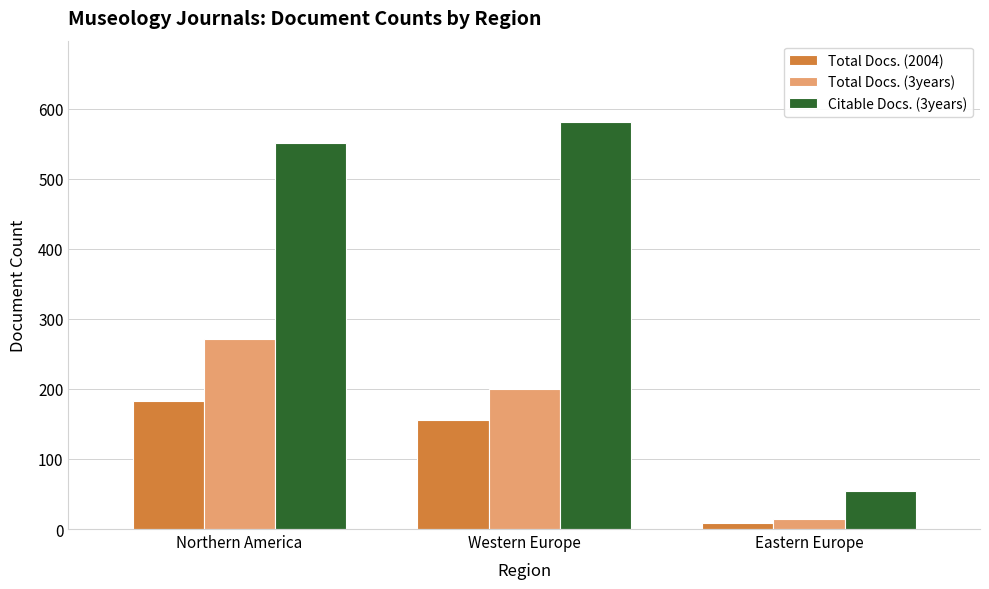

Where is Total Docs. (3years) nearest to the value 142?

Western Europe